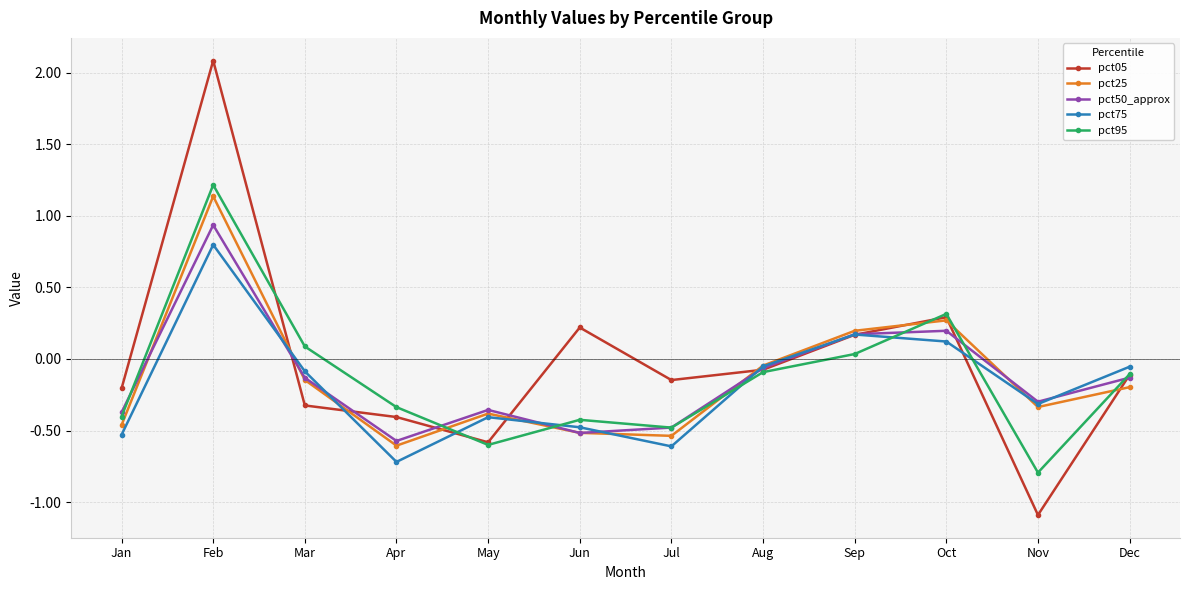

Is it true that pct25 equals -0.3 at Nov?

True